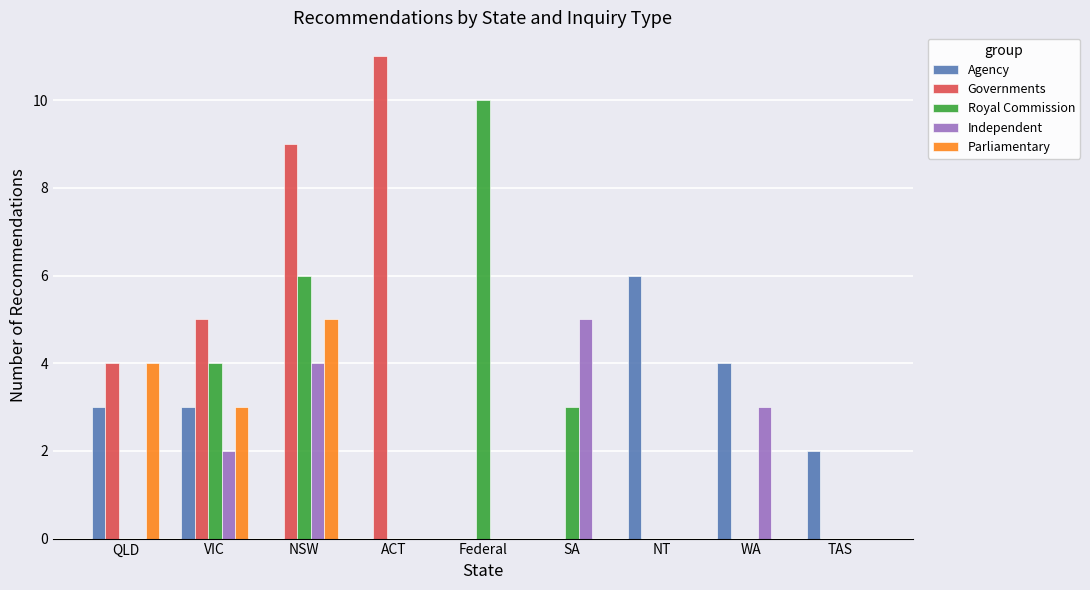

Are the bars horizontal?

No